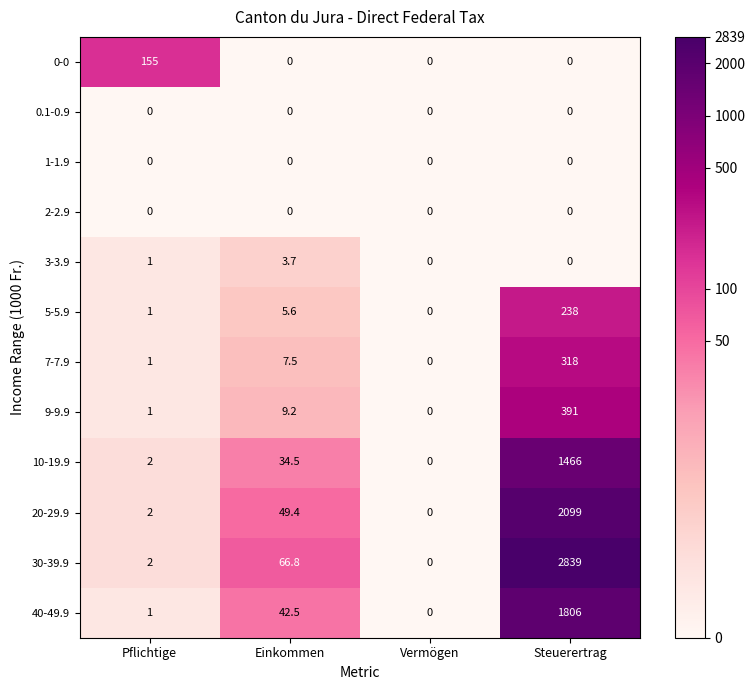

The value of 40-49.9 at Steuerertrag is 1211.5. True or false?

False